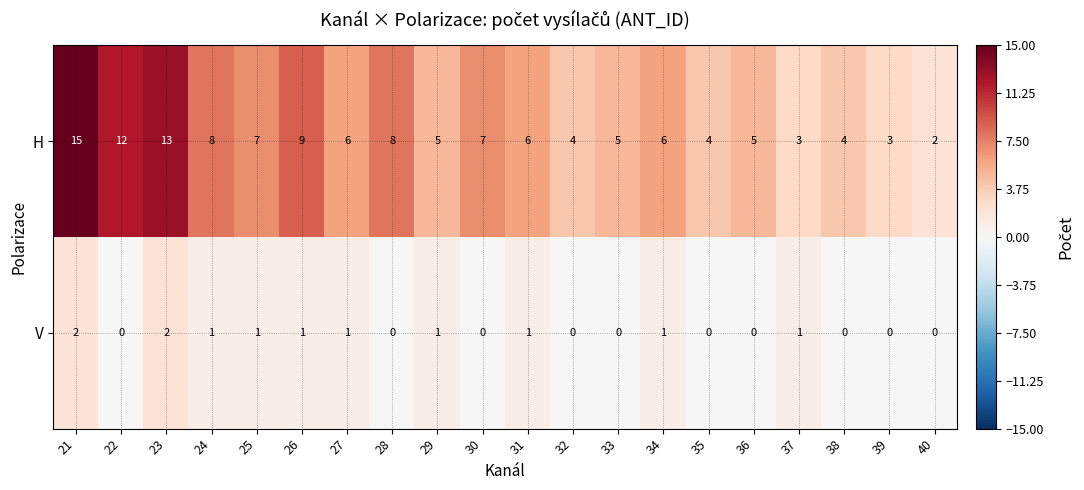

Count the number of data series in this chart.

2